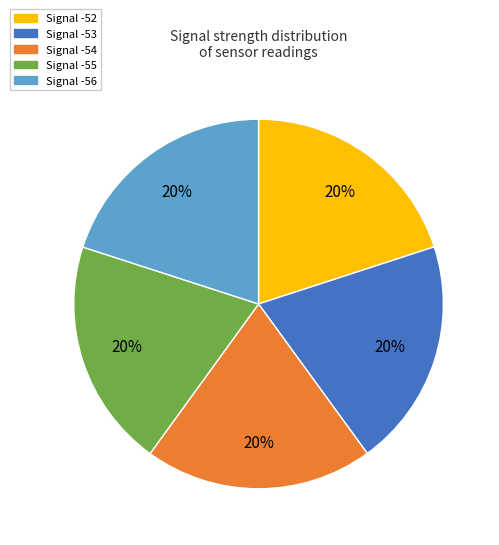

Is there any slice that represents more than half of the pie?

No